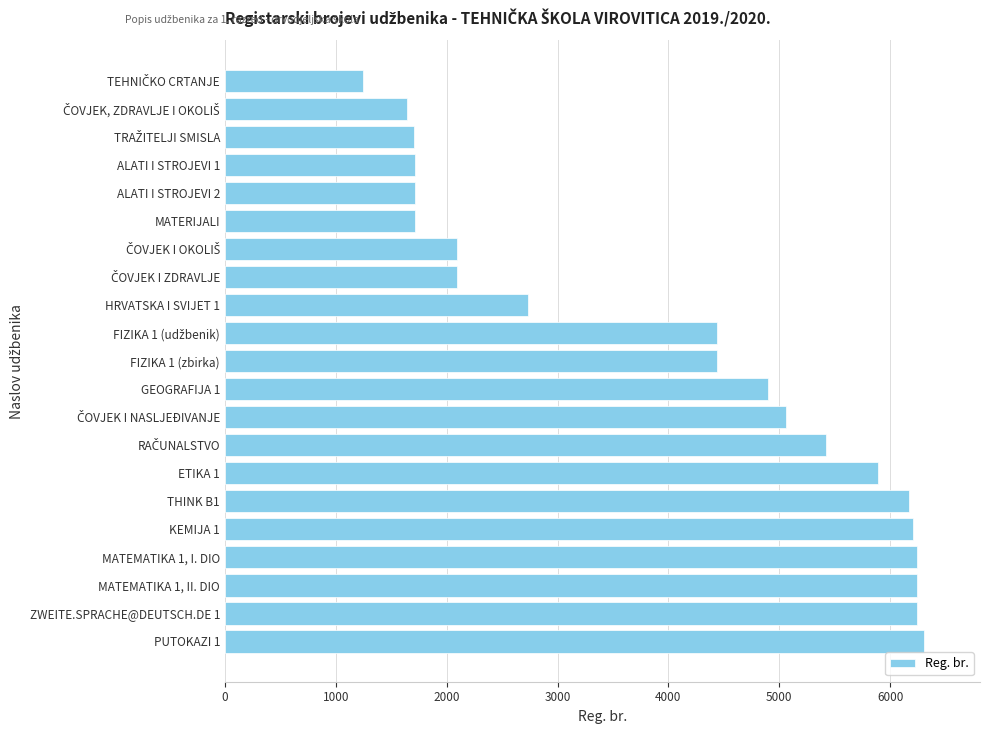

Is it true that the value at THINK B1 is 6171?

True